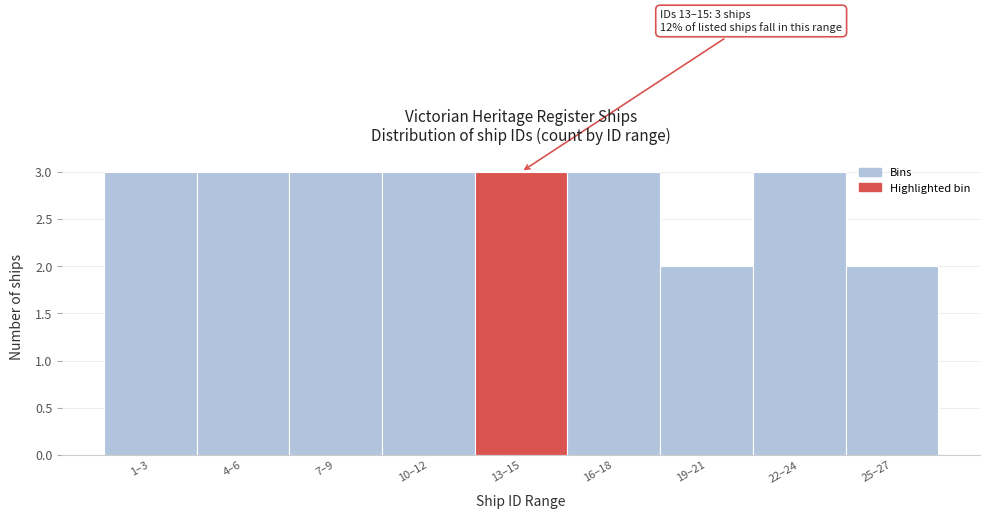

Reading right to left, extract all data points from this chart.

2	3	2	3	3	3	3	3	3